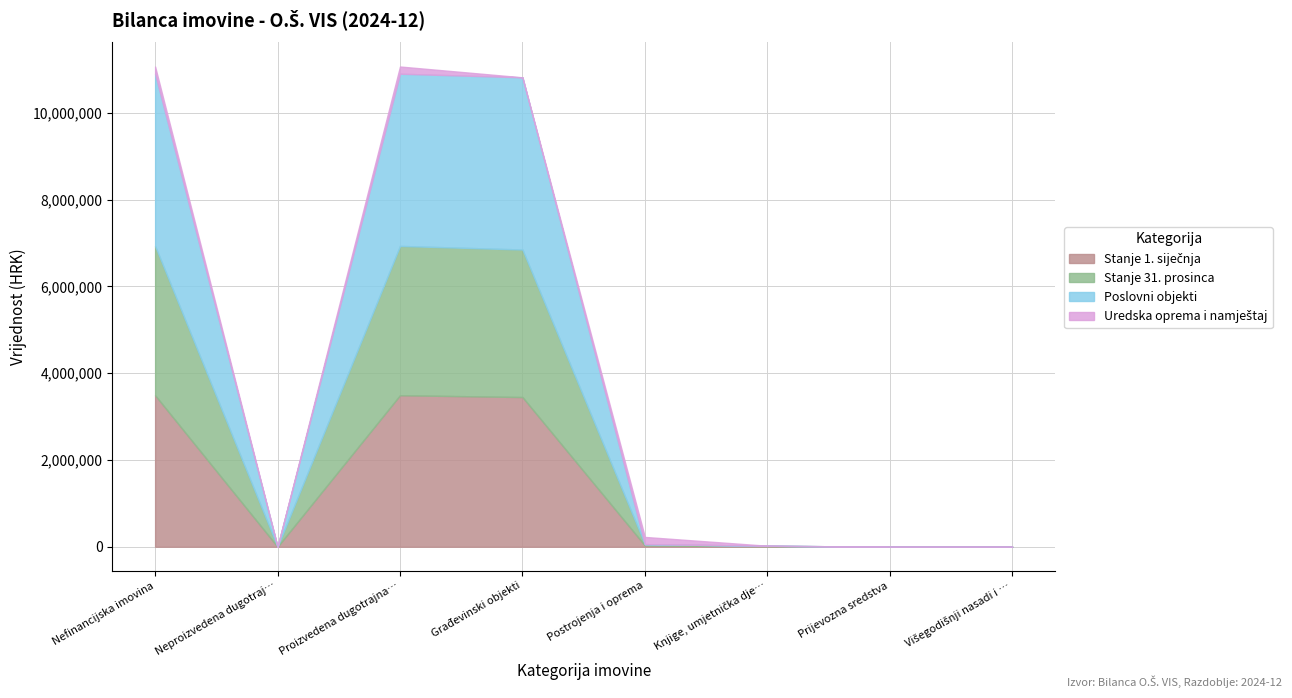

The value of Uredska oprema i namještaj at Višegodišnji nasadi i osnovno stado is 80598.3. True or false?

False